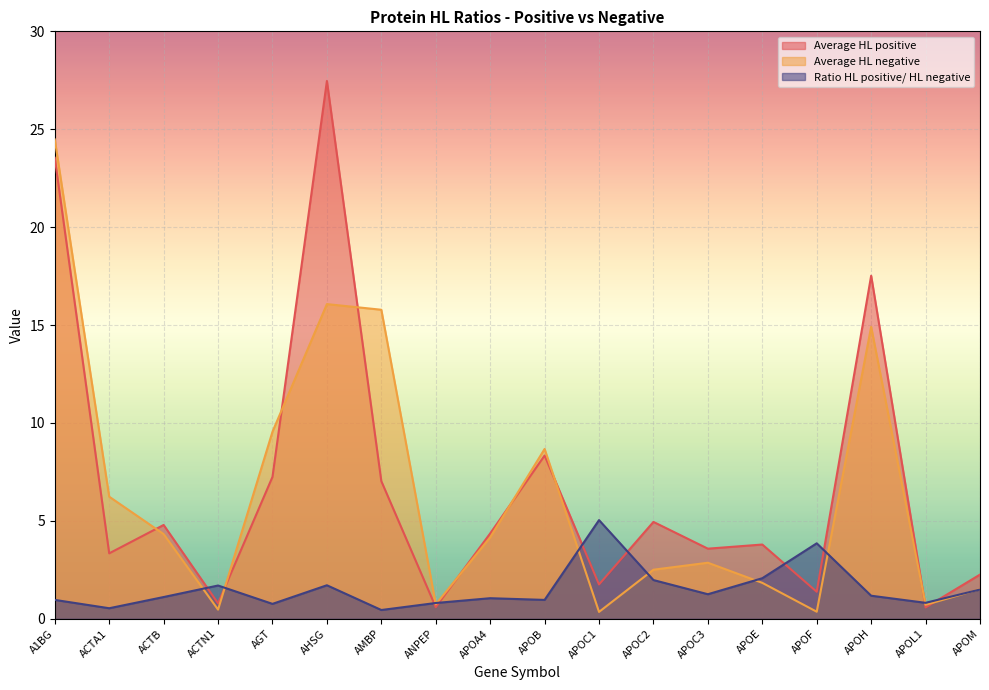

How many lines are shown in the chart?

3